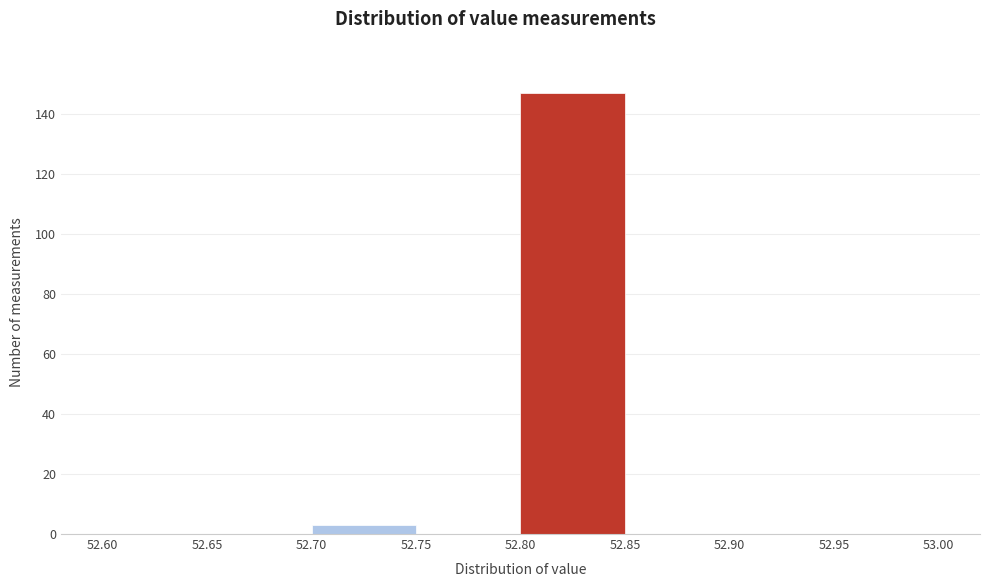

Reading left to right, transcribe this chart: for each bar, give the range it covers on the x-axis and its height. The values are not printed on the chart, so give them approximately, as read against the axis.

52.60 to 52.65: 0
52.65 to 52.70: 0
52.70 to 52.75: 4
52.75 to 52.80: 0
52.80 to 52.85: 148
52.85 to 52.90: 0
52.90 to 52.95: 0
52.95 to 53.00: 0